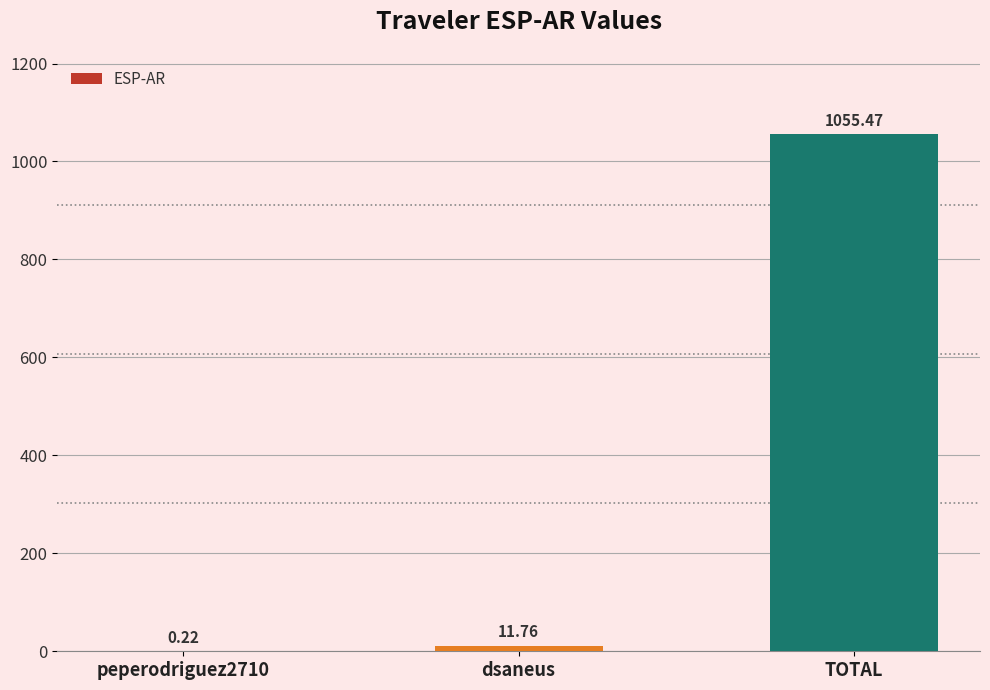

Does the chart contain stacked bars?

No